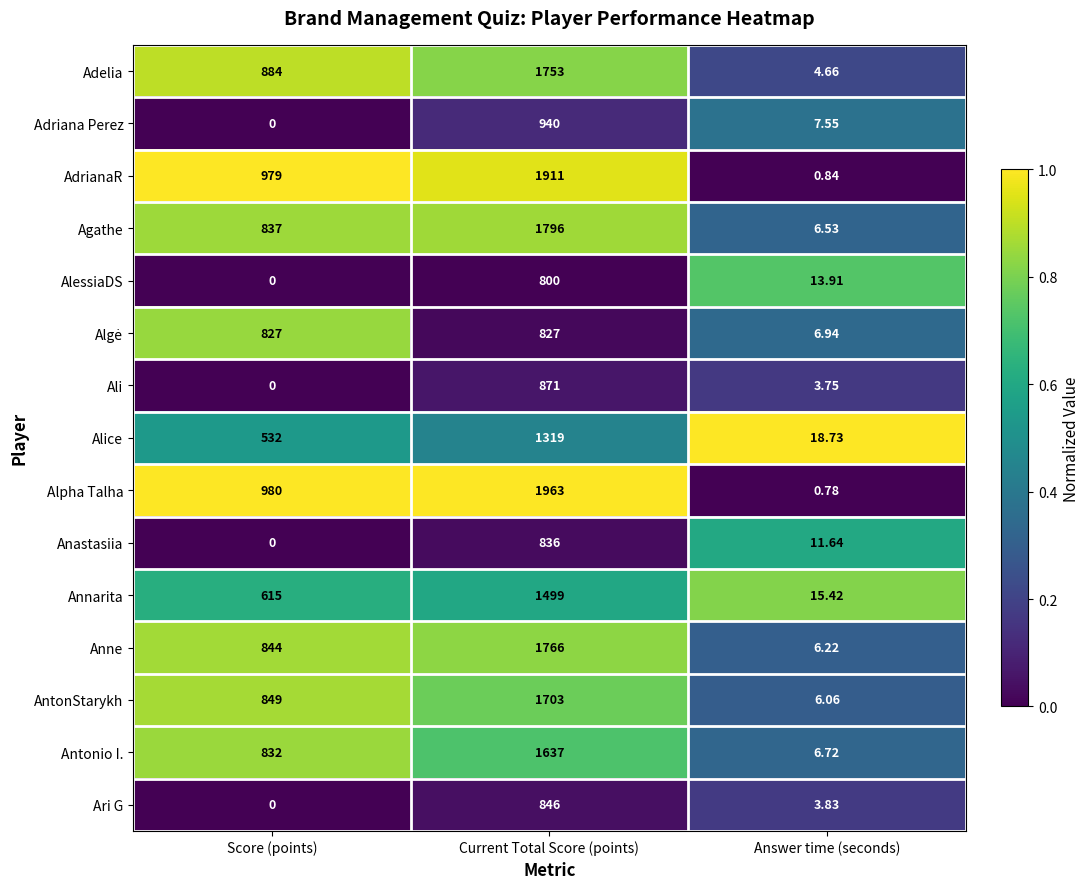

Between Score (points) and Current Total Score (points), which series saw the biggest shift?

Alpha Talha